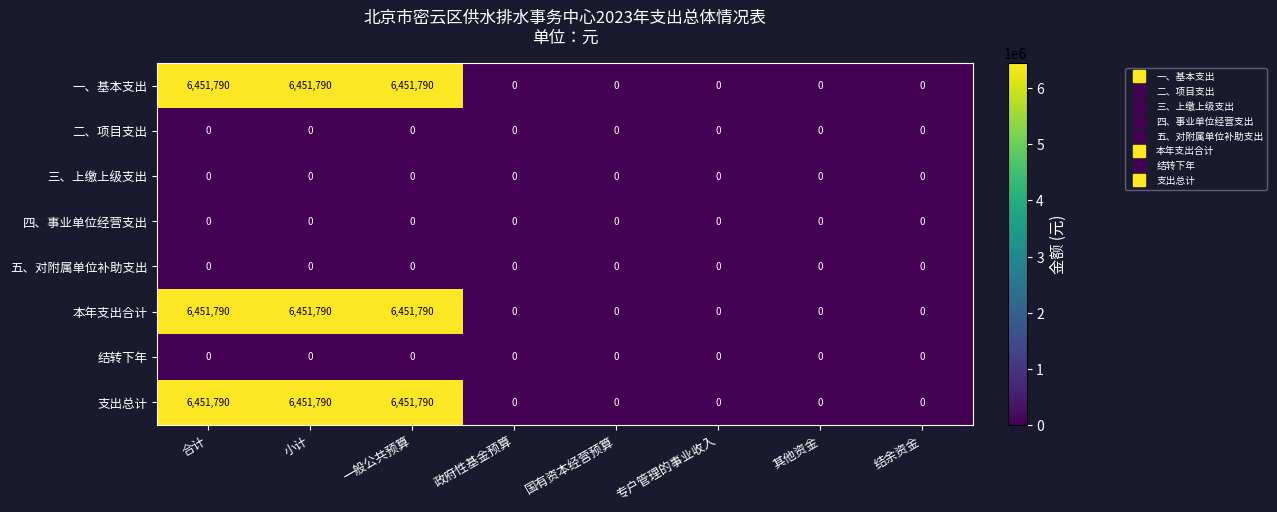

How many categories are shown in the chart?

8